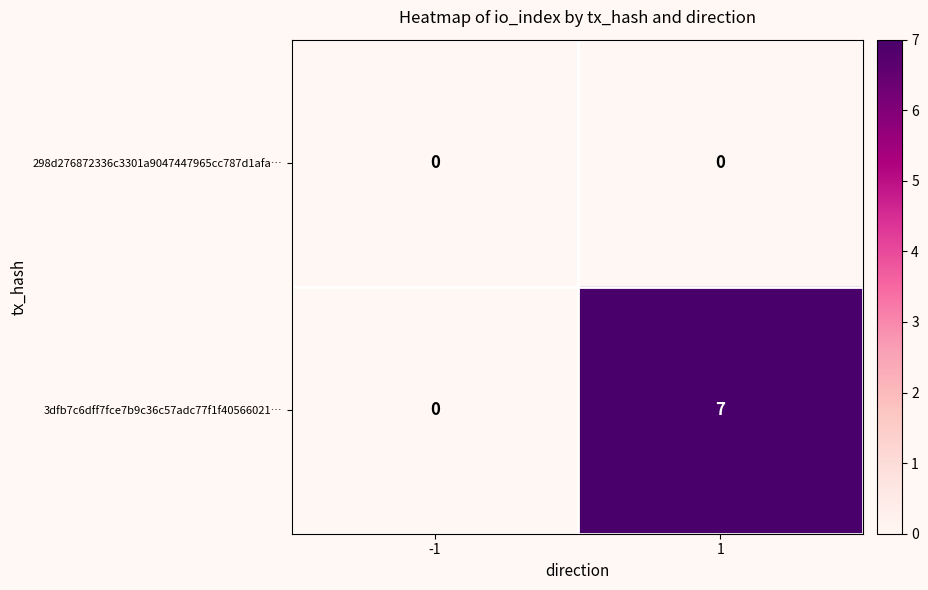

Which series has the widest spread of values?

3dfb7c6dff7fce7b9c36c57adc77f1f40566021…